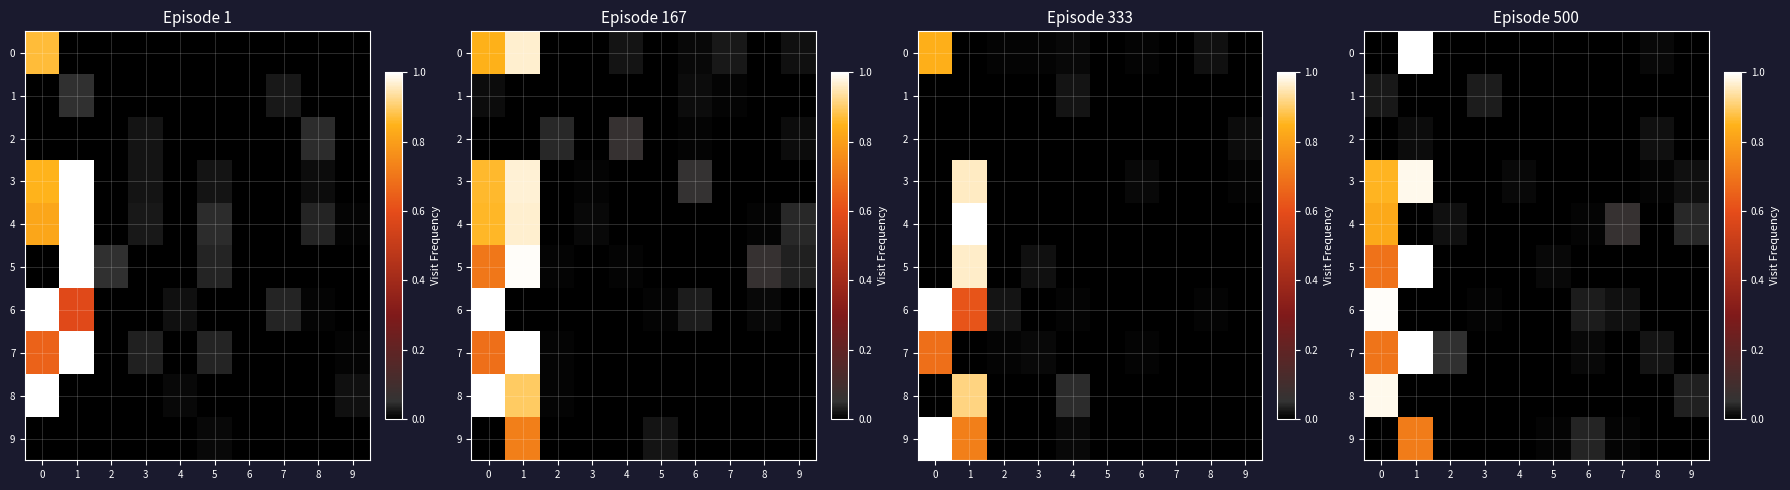

Is the value of 3 at 4 greater than the value of 9 at 9?

Yes